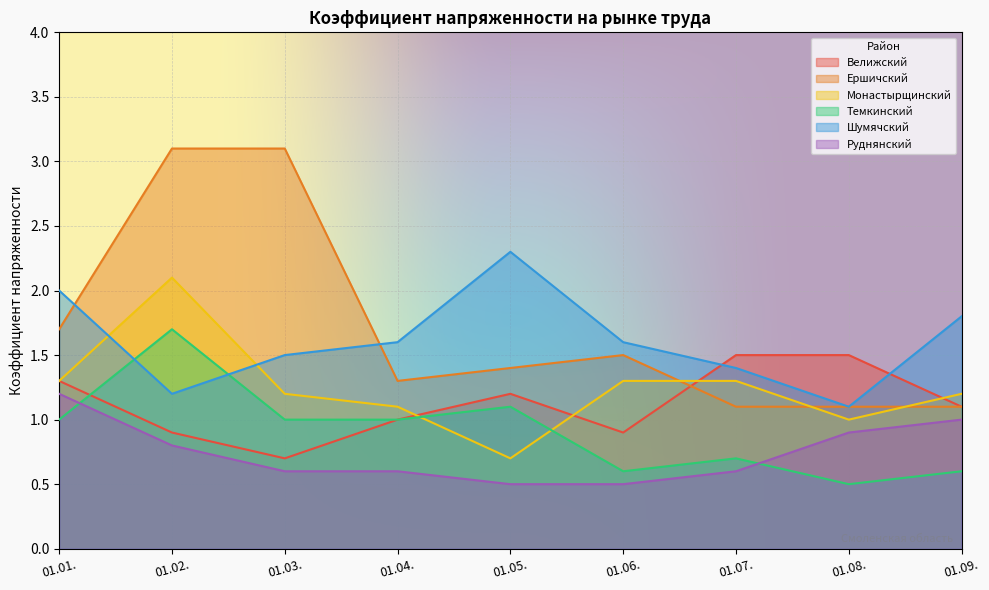

Rank the categories by Руднянский value from highest to lowest.

01.01., 01.09., 01.08., 01.02., 01.03., 01.04., 01.07., 01.05., 01.06.